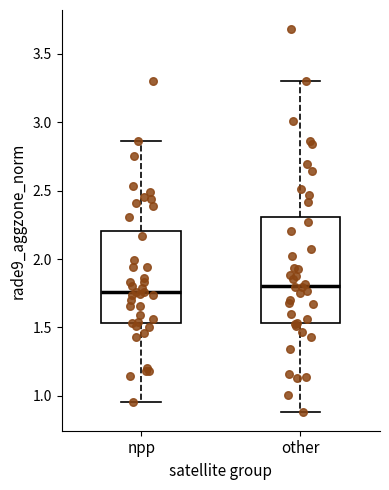

Where does the median line of the box for npp sit on the y-axis? The values are not printed on the chart, so give them approximately, as read against the axis.

1.75